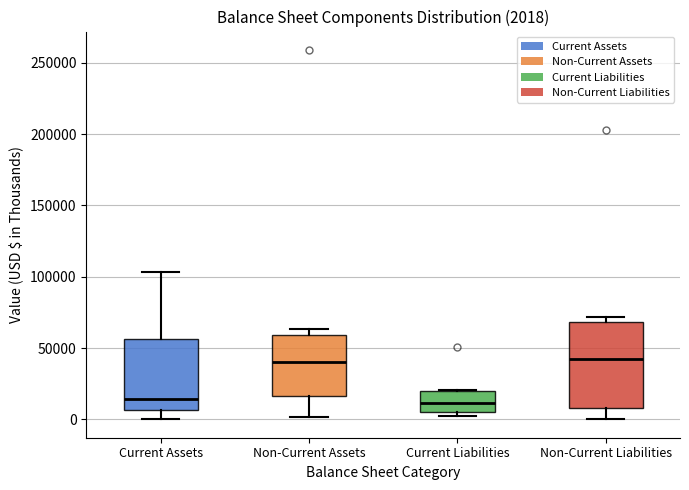

Comparing the boxes themselves (not the whiskers), which one is the tallest?

Non-Current Liabilities